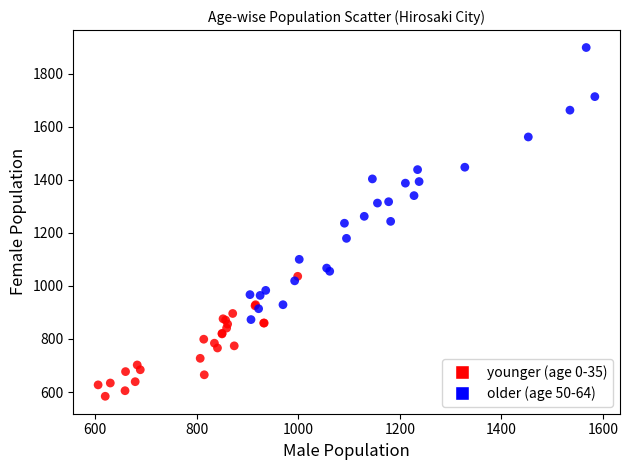

Which series has the widest spread of Y values?

older (age 50-64)